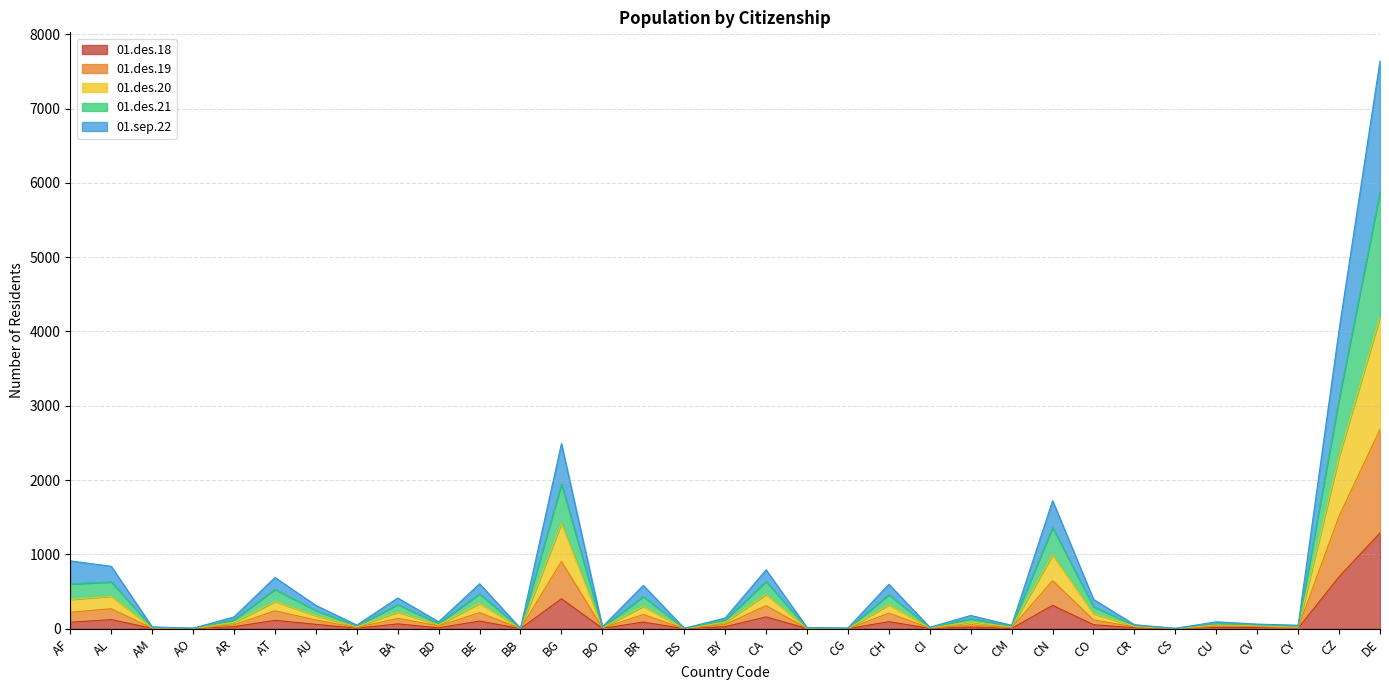

At which category is the sum across all series the highest?

DE